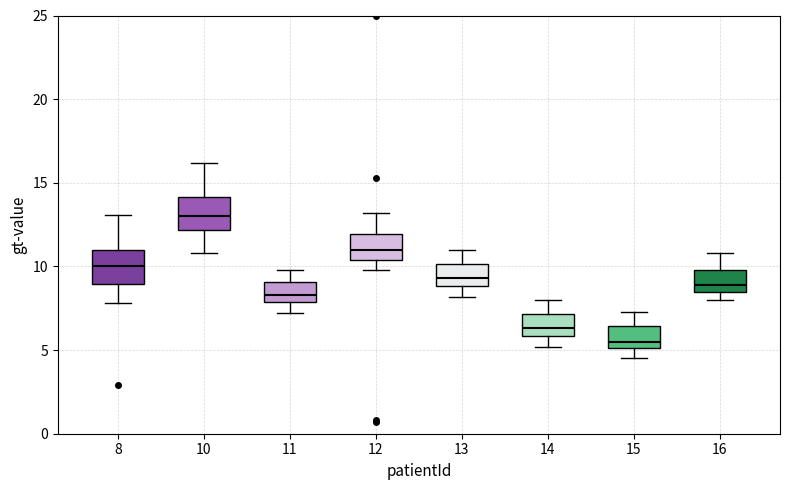

Which box's median line is the lowest?

15